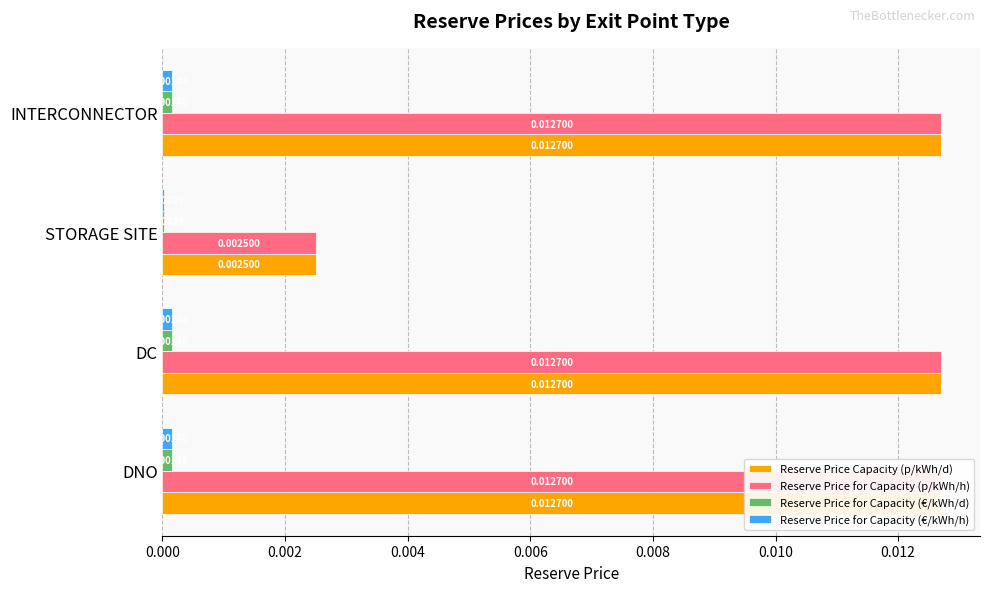

Which series has the widest spread of values?

Reserve Price Capacity (p/kWh/d)